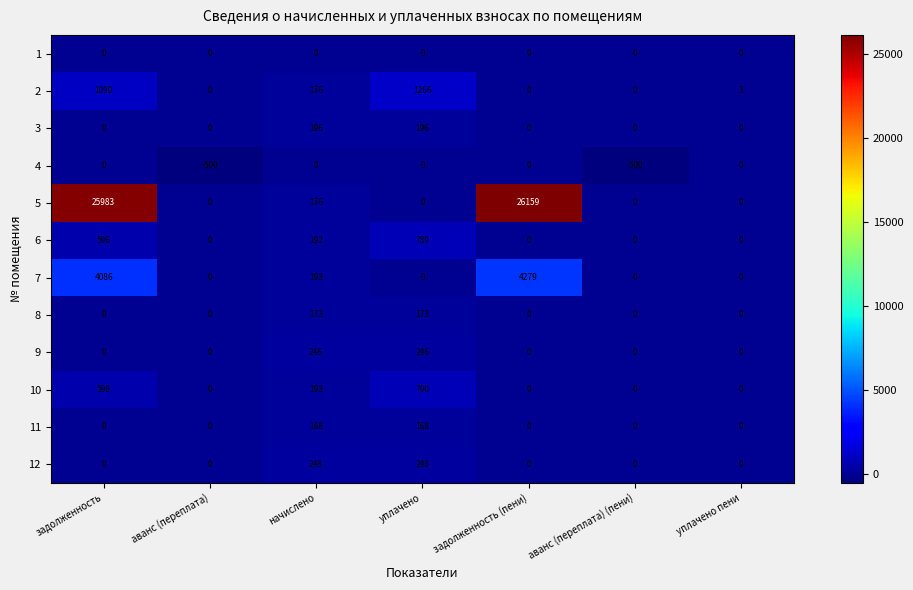

What is the difference between the 3 values at начислено and аванс (переплата) (пени)?

196